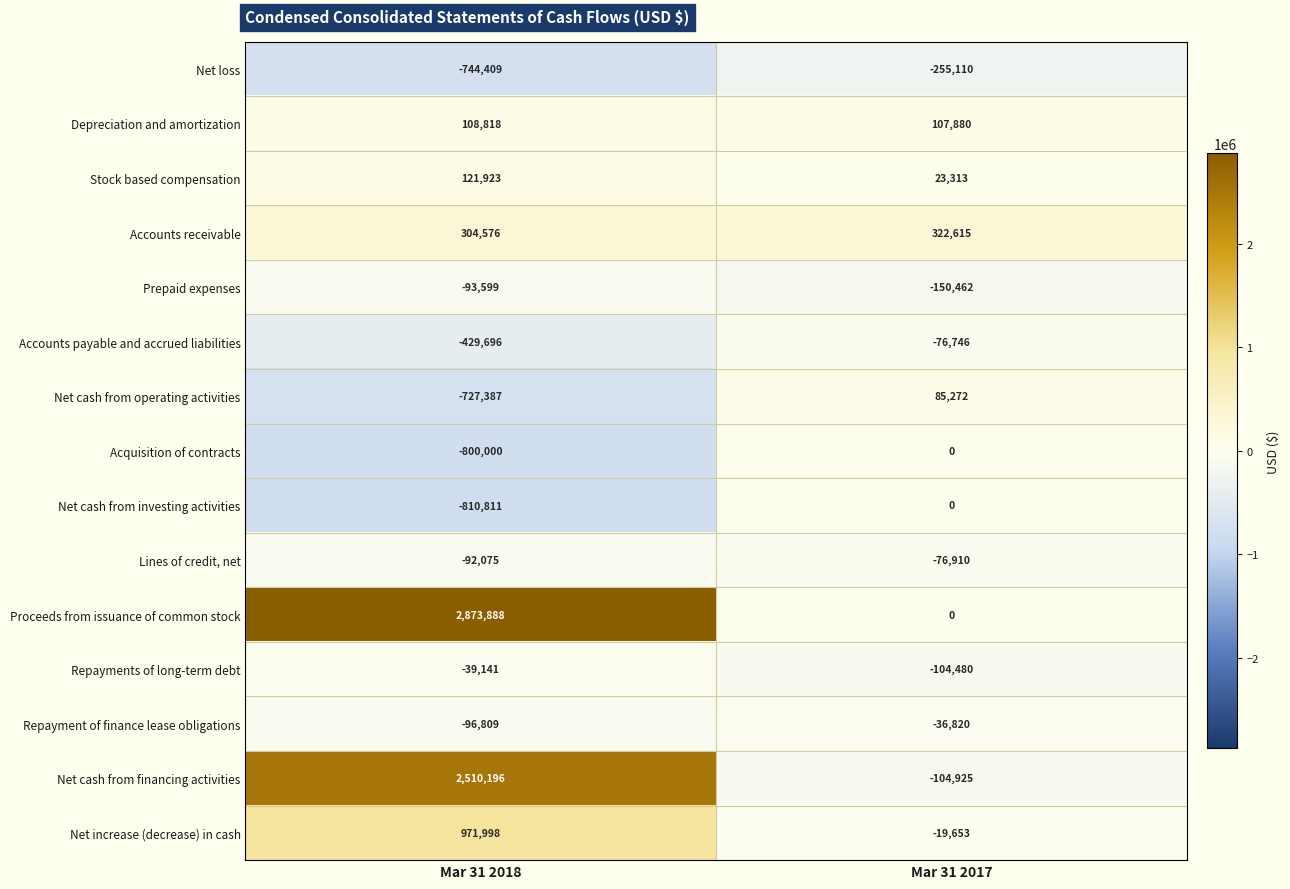

Reading right to left, what are all the values shown in this chart?

Net loss: -255110	-744409
Depreciation and amortization: 107880	108818
Stock based compensation: 23313	121923
Accounts receivable: 322615	304576
Prepaid expenses: -150462	-93599
Accounts payable and accrued liabilities: -76746	-429696
Net cash from operating activities: 85272	-727387
Acquisition of contracts: 0	-800000
Net cash from investing activities: 0	-810811
Lines of credit, net: -76910	-92075
Proceeds from issuance of common stock: 0	2873888
Repayments of long-term debt: -104480	-39141
Repayment of finance lease obligations: -36820	-96809
Net cash from financing activities: -104925	2510196
Net increase (decrease) in cash: -19653	971998